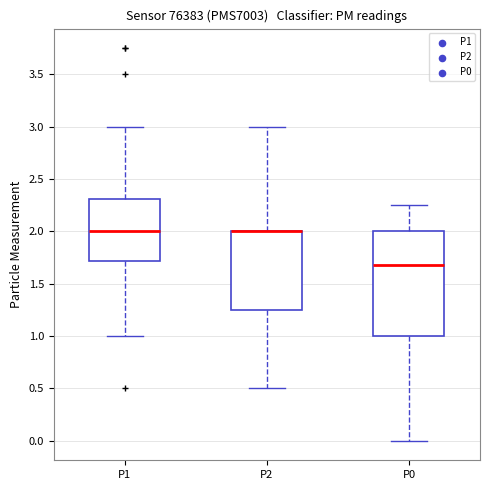

Where does the lower whisker of the box for P0 end on the y-axis? The values are not printed on the chart, so give them approximately, as read against the axis.

0.00